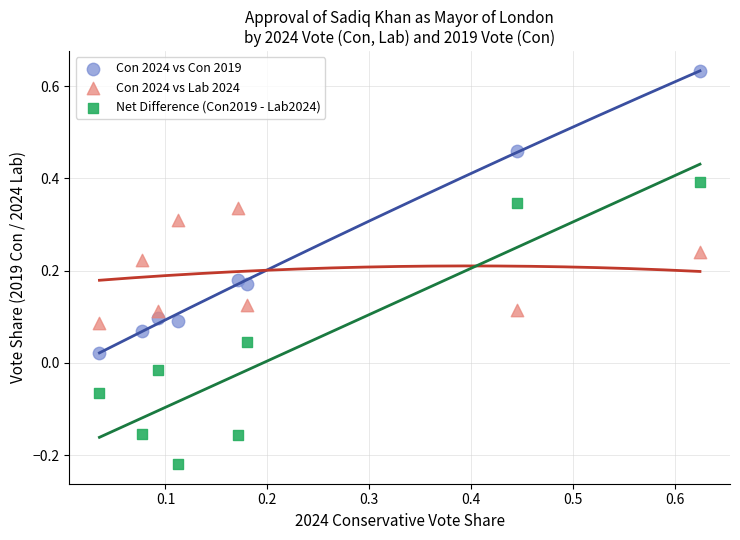

Across all data points, what is the range of Y values (max minus min)?

0.9